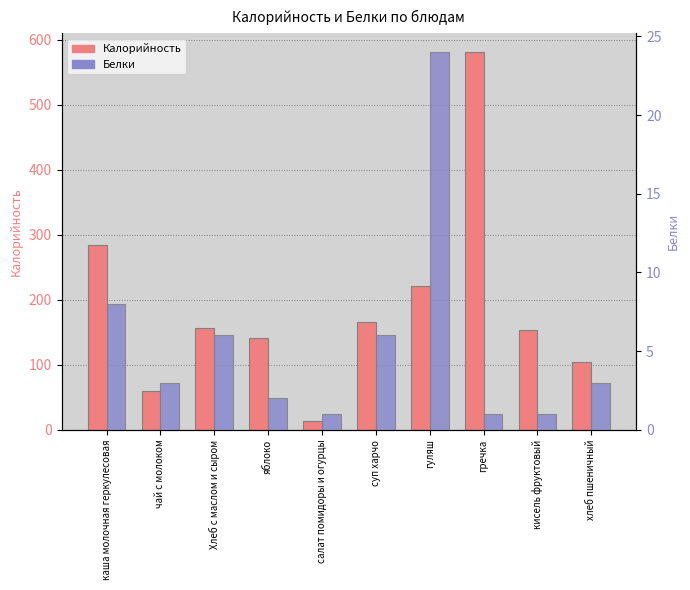

What are all the series names shown in the legend?

Калорийность, Белки